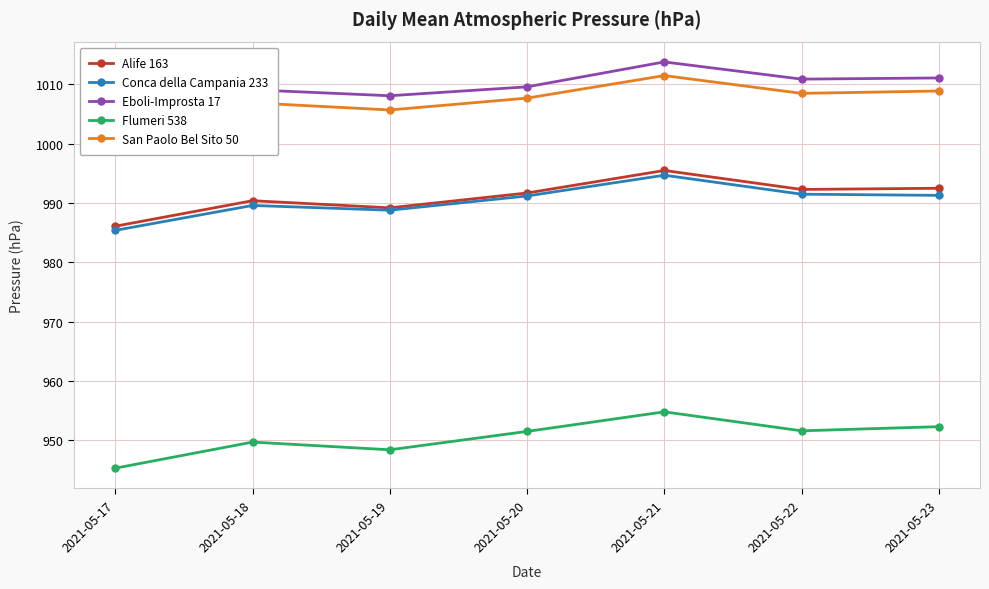

True or false: Eboli-Improsta 17 and Conca della Campania 233 intersect in this chart.

False